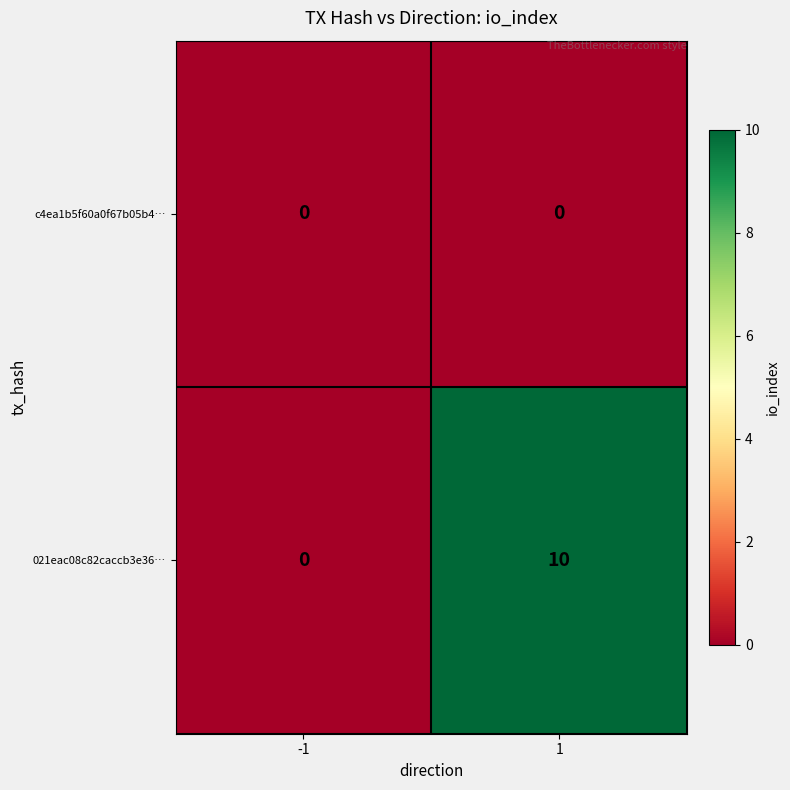

List the series in order of their peak value, lowest first.

c4ea1b5f60a0f67b05b4…, 021eac08c82caccb3e36…